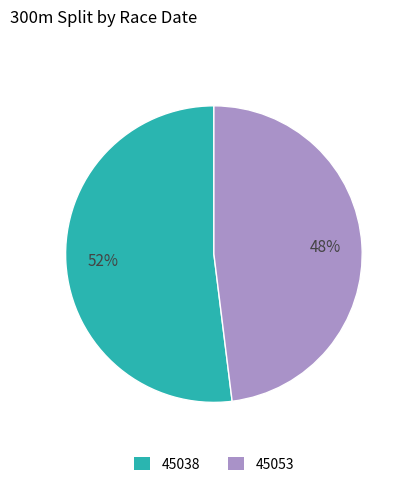

Approximately how many times larger is the value at 45038 compared to 45053?

1.1